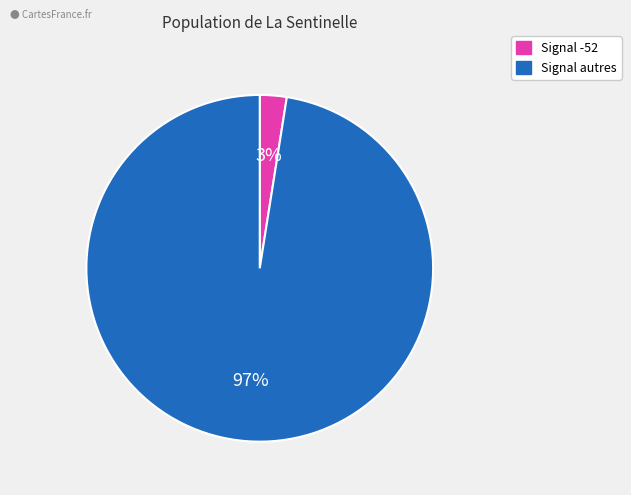

Is there any slice that represents more than half of the pie?

Yes